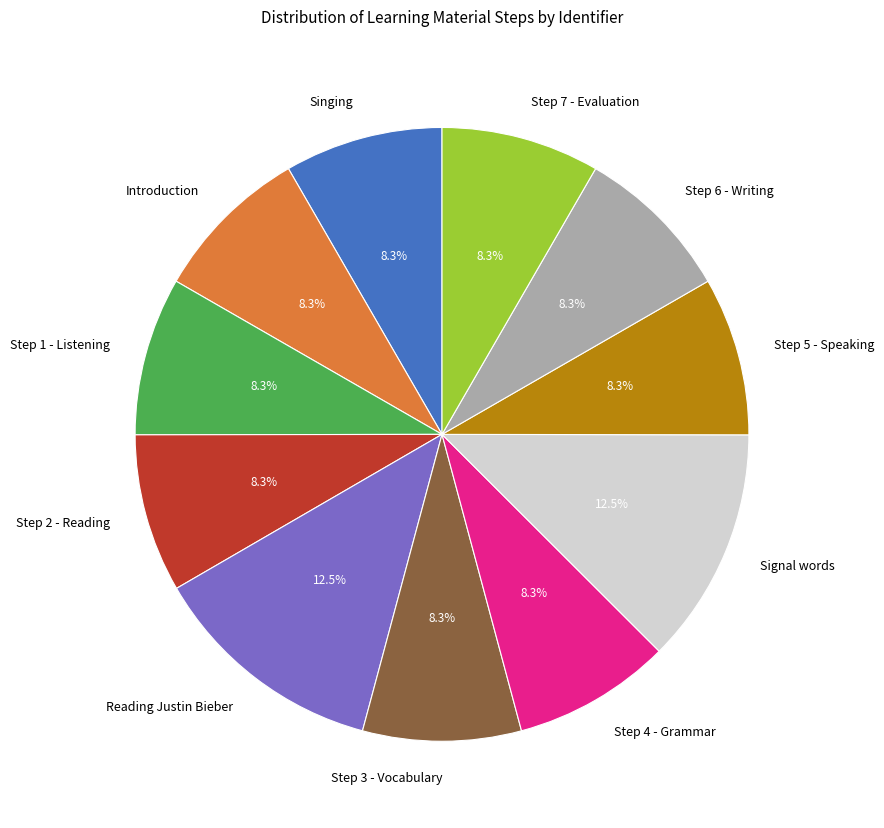

Is Step 1 - Listening the majority of the pie?

No